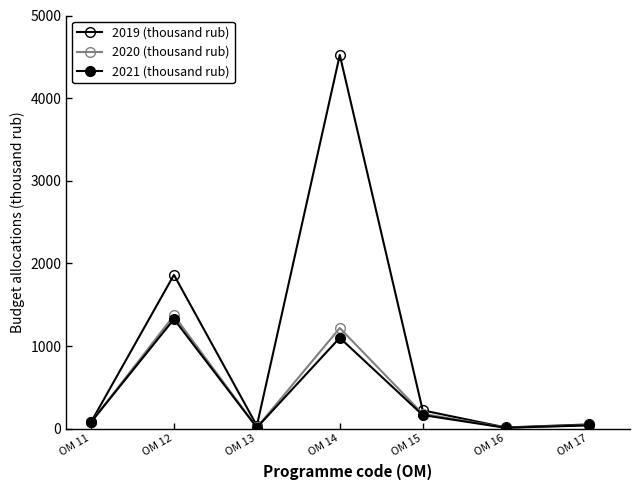

Count the number of data series in this chart.

3